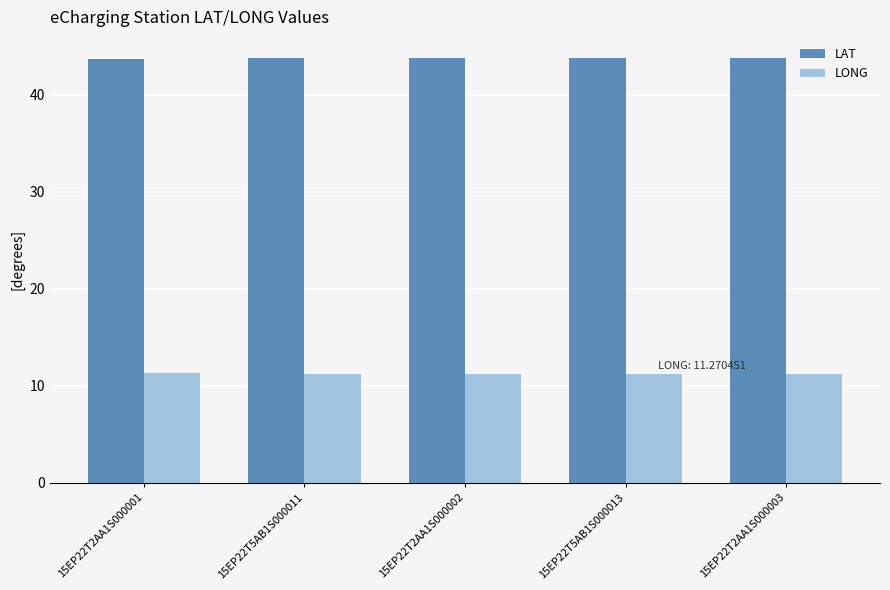

Are the bars grouped side by side (vs. stacked)?

Yes